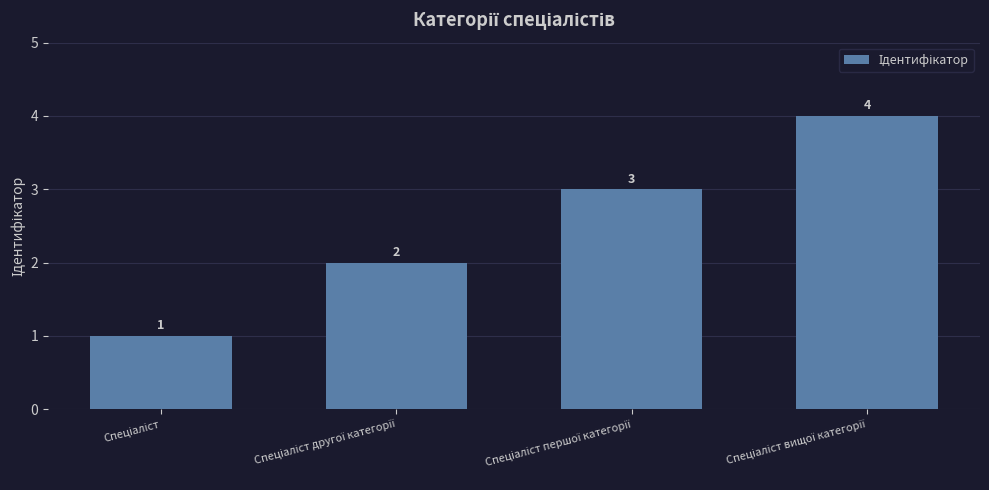

What is the value of the 3rd bar from the left?

3